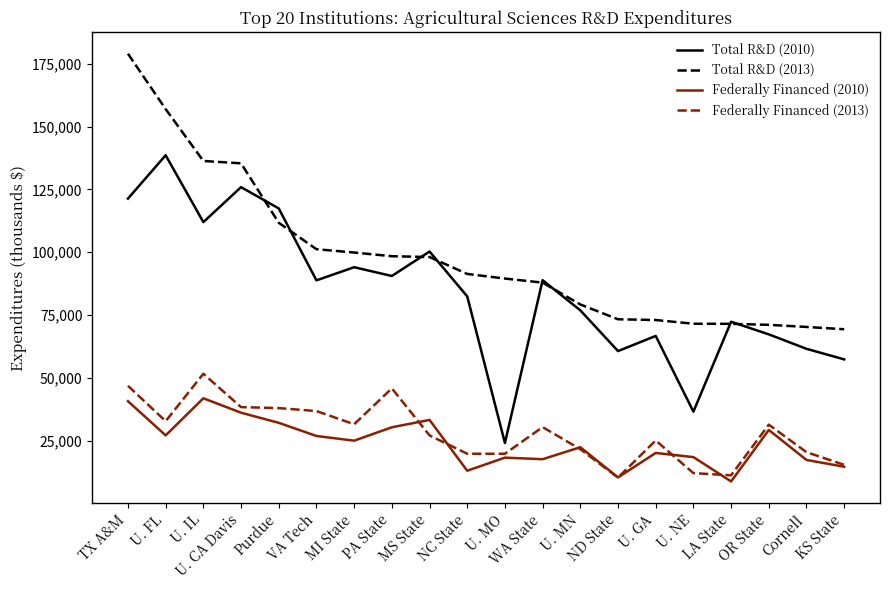

Which series has the largest total across all categories?

Total R&D (2013)